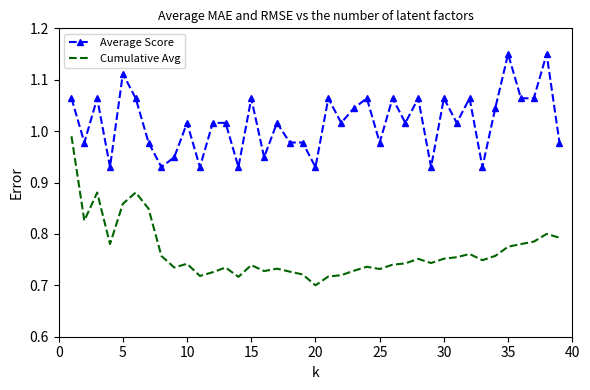

True or false: Cumulative Avg has more than 1 interior local peaks.

True